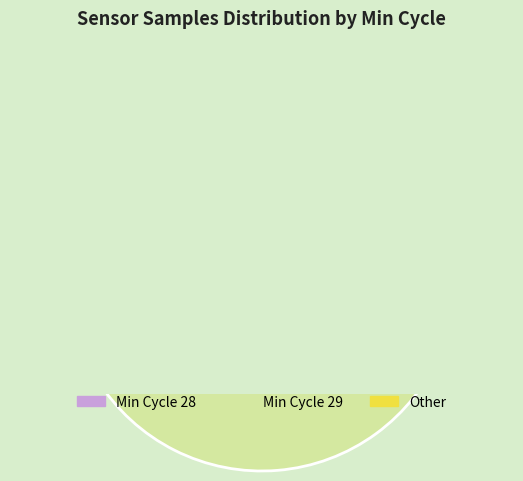

To the nearest percent, what portion does 29 represent?

8%